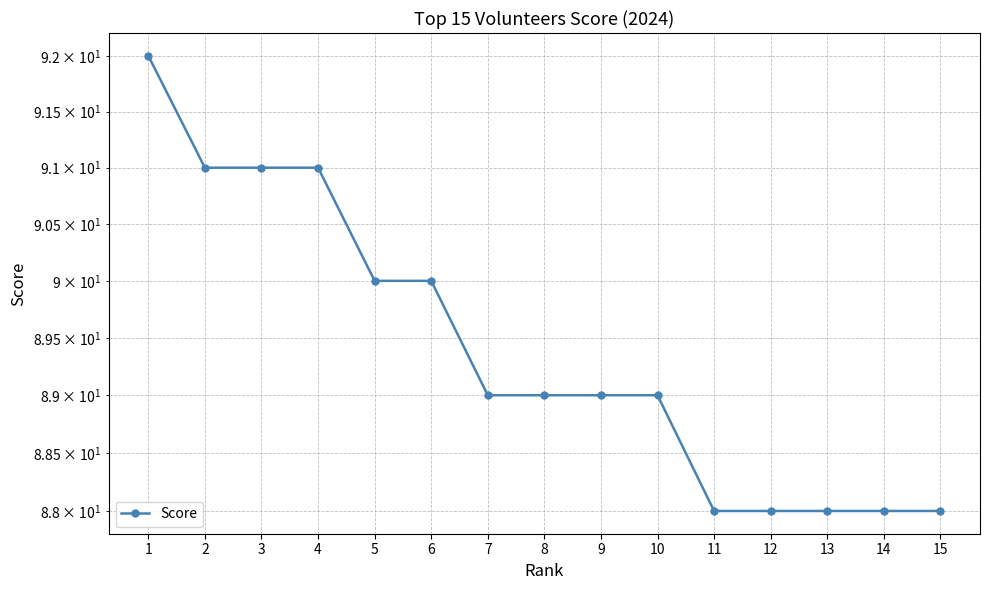

What is the greatest value displayed?

92